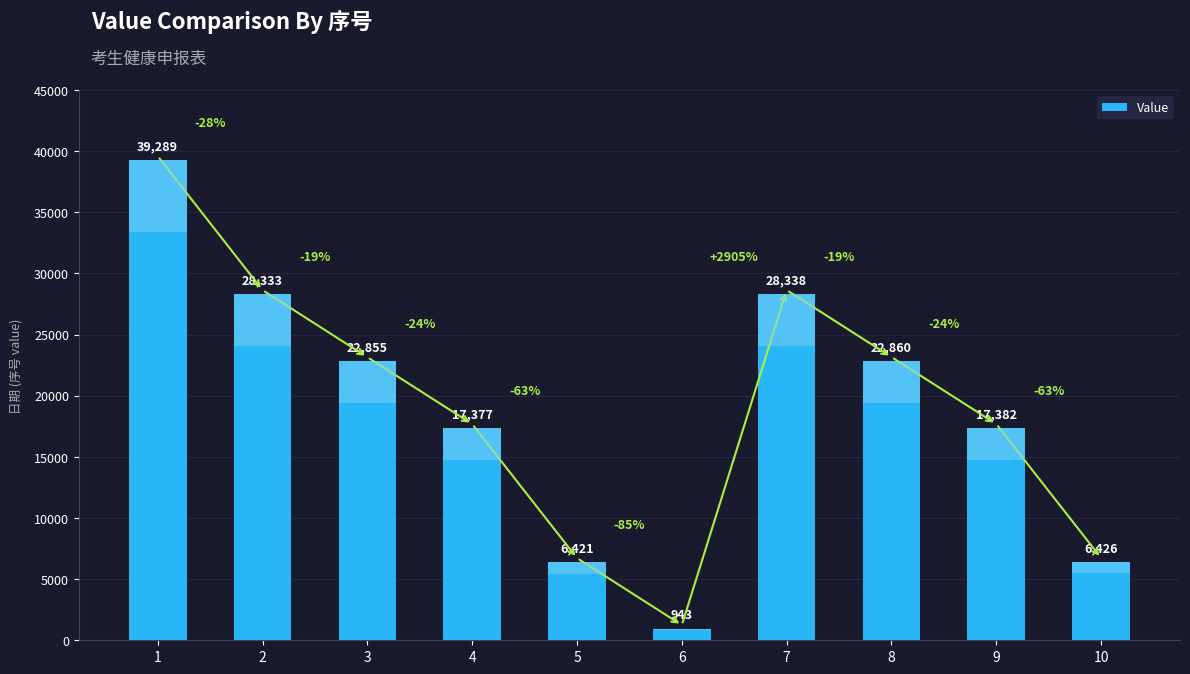

What is the greatest value displayed?

39289